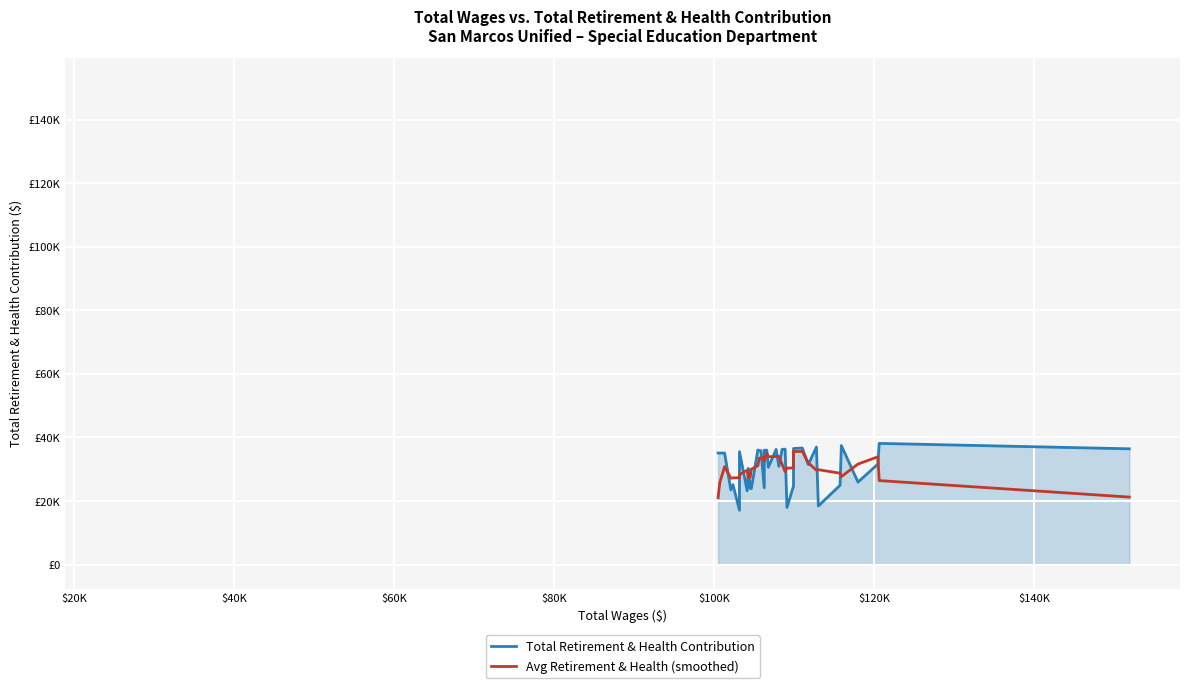

What is the sum of all Avg Retirement & Health (smoothed) values?

1216469.0